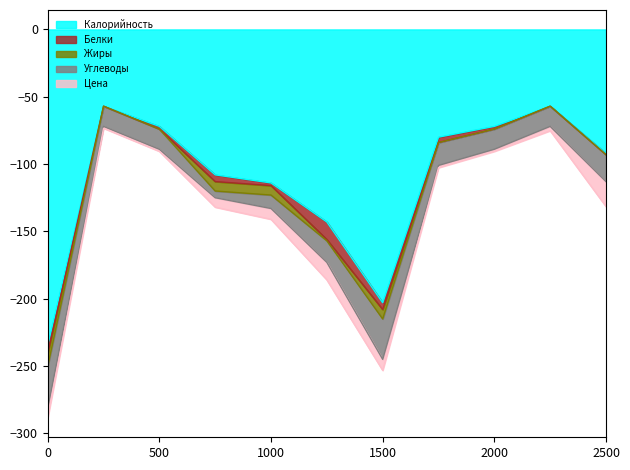

What position from the left is хлеб черн.?

9